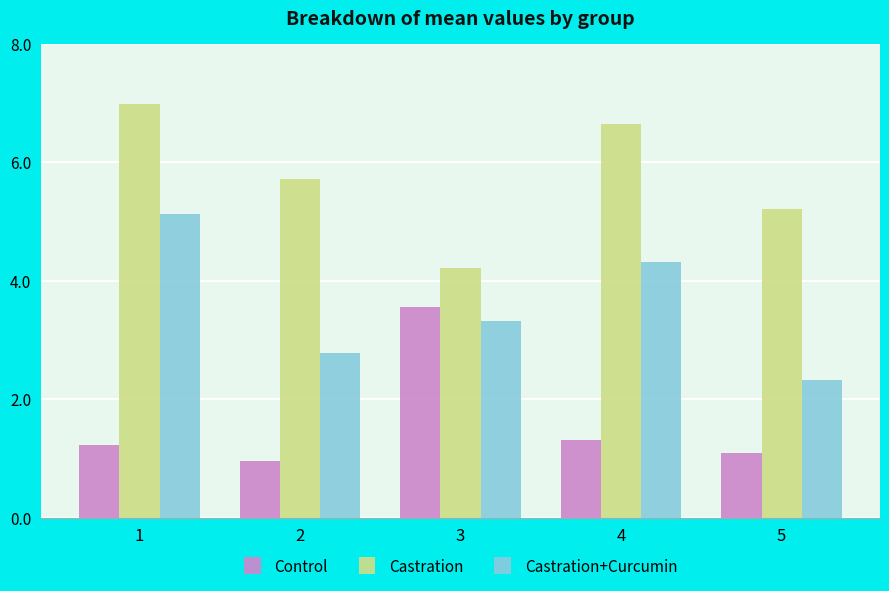

True or false: Castration has a value of 10.7 at 4.

False